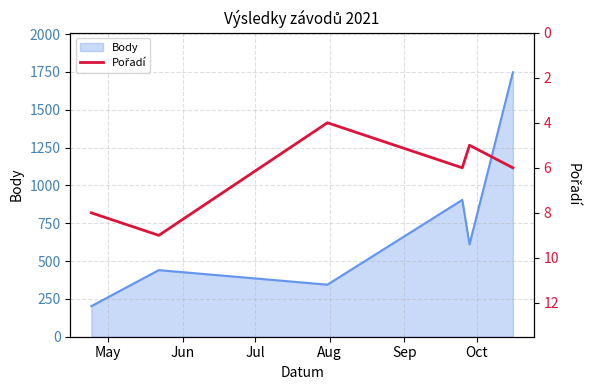

What is the minimum value for Body?

202